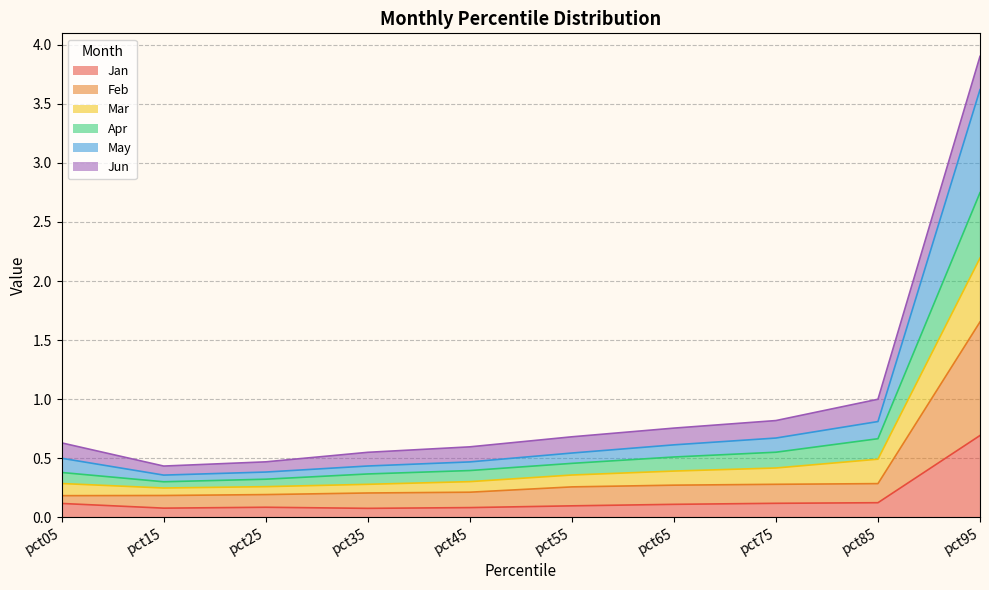

In Mar, how many points are lower than both neighbors (excluding endpoints)?

1